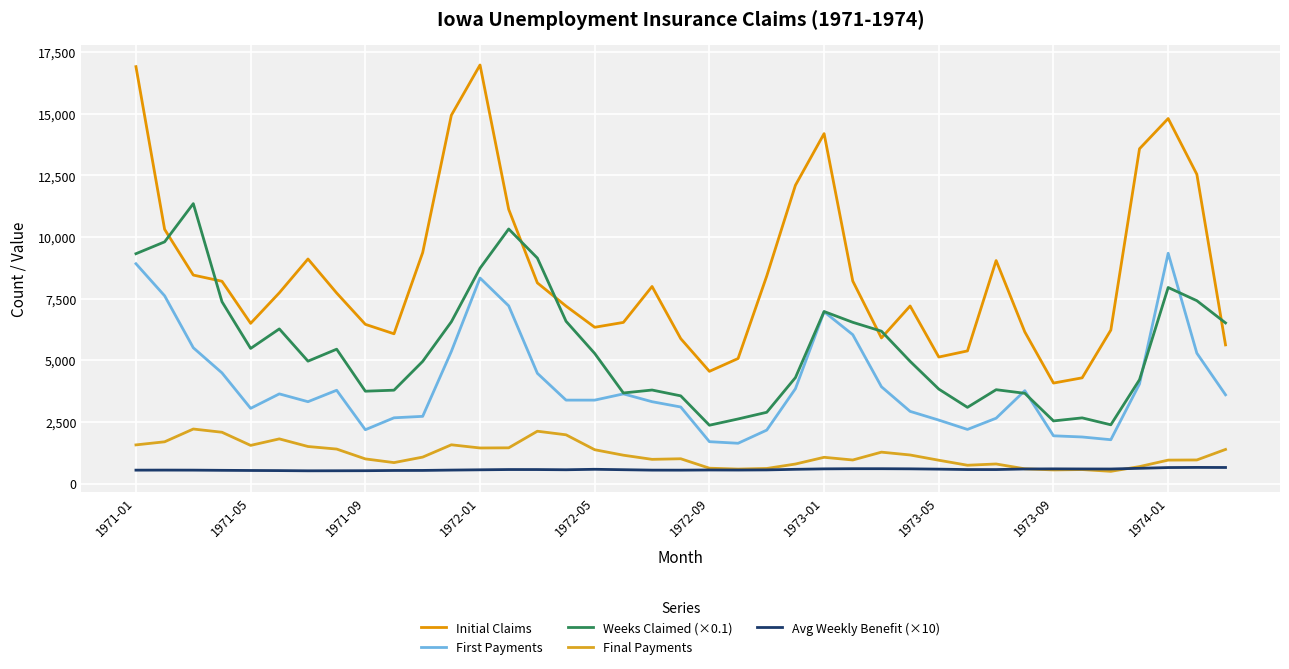

Which series has the widest spread of values?

Initial Claims